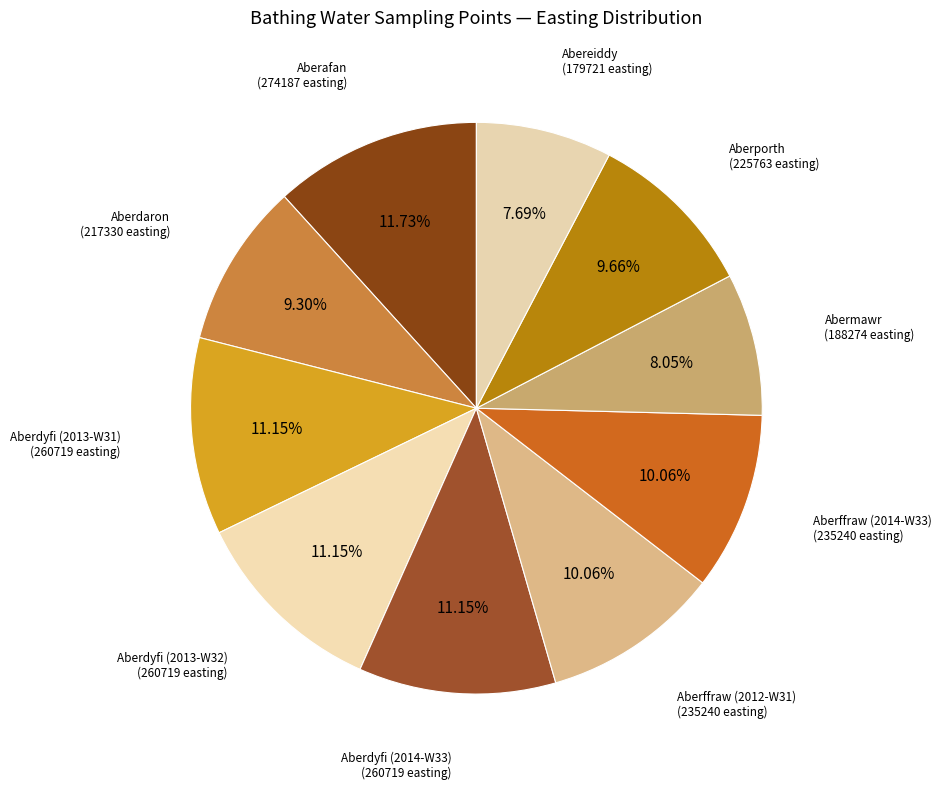

Count the number of slices in the pie.

10